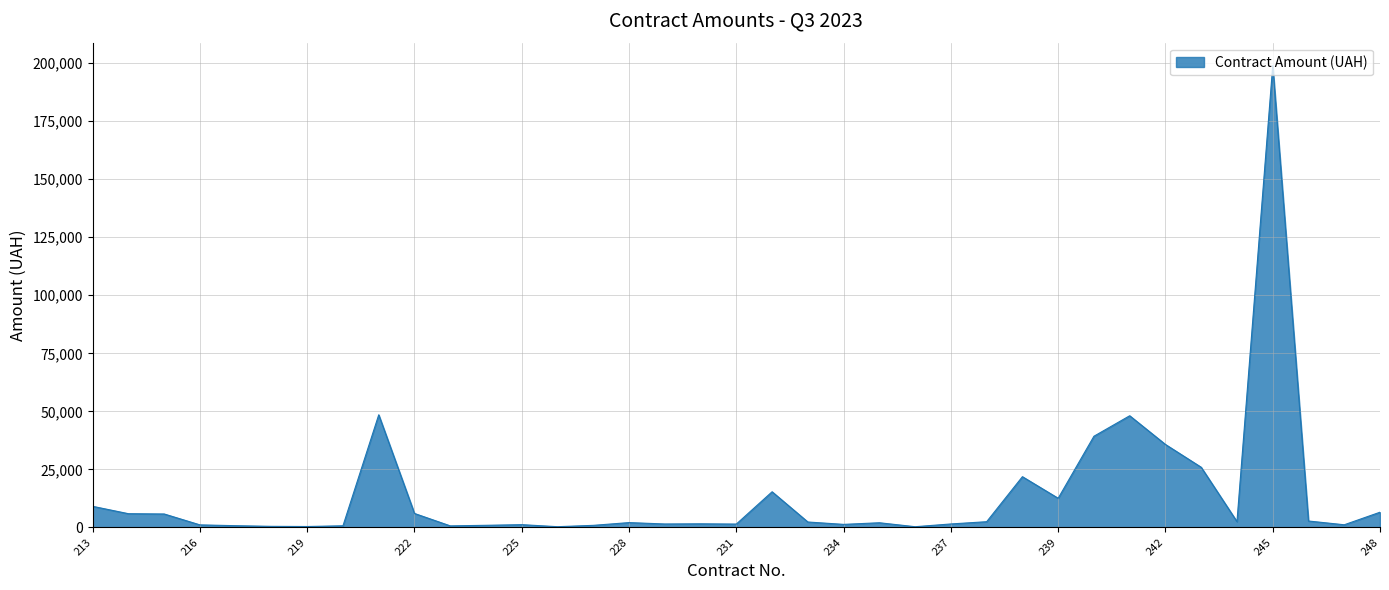

What is the average value?

13768.3